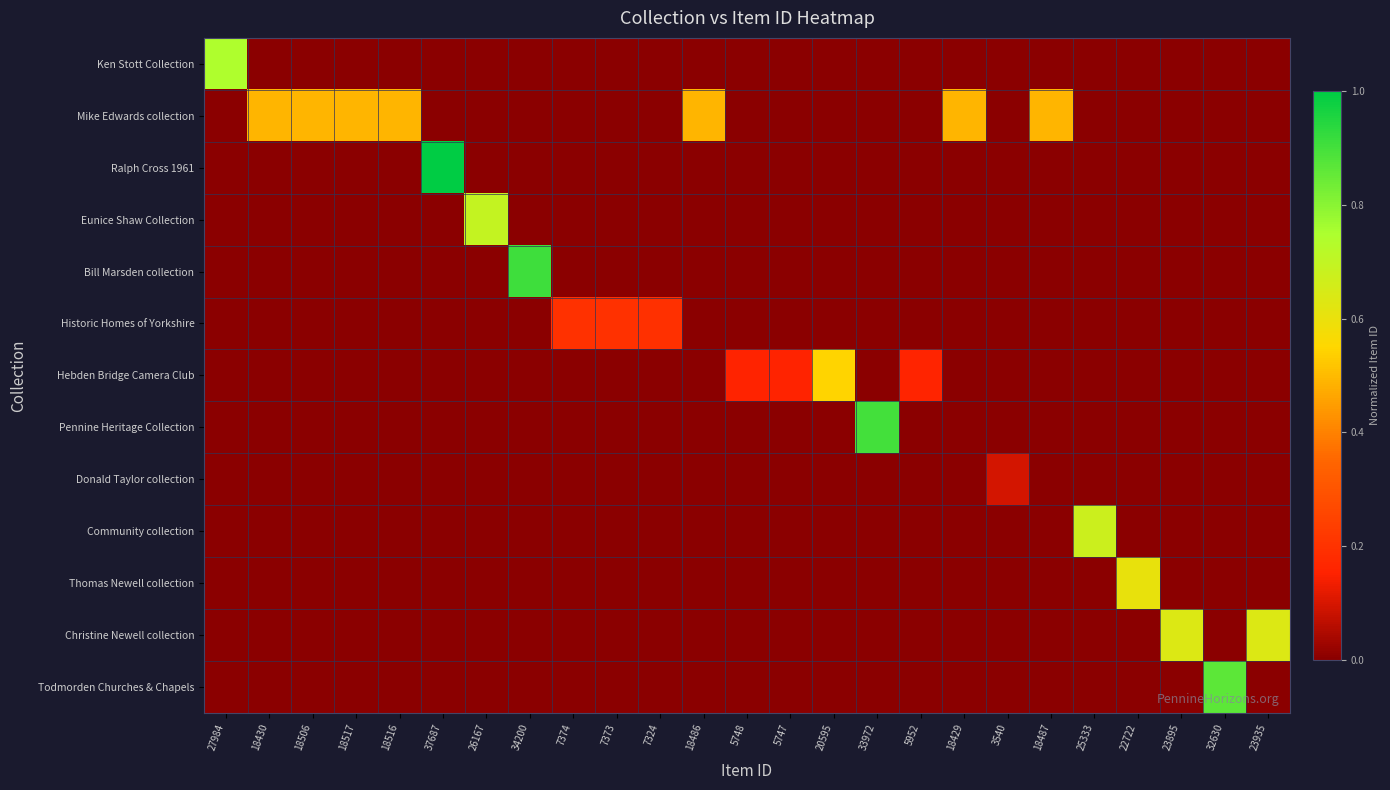

Reading left to right, list all the values displayed in this chart.

Ken Stott Collection: 27984=0.7	18430=0.0	18506=0.0	18517=0.0	18516=0.0	37687=0.0	26167=0.0	34200=0.0	7374=0.0	7373=0.0	7324=0.0	18486=0.0	5748=0.0	5747=0.0	20595=0.0	33972=0.0	5952=0.0	18429=0.0	3540=0.0	18487=0.0	25333=0.0	22722=0.0	23895=0.0	32630=0.0	23935=0.0
Mike Edwards collection: 27984=0.0	18430=0.5	18506=0.5	18517=0.5	18516=0.5	37687=0.0	26167=0.0	34200=0.0	7374=0.0	7373=0.0	7324=0.0	18486=0.5	5748=0.0	5747=0.0	20595=0.0	33972=0.0	5952=0.0	18429=0.5	3540=0.0	18487=0.5	25333=0.0	22722=0.0	23895=0.0	32630=0.0	23935=0.0
Ralph Cross 1961: 27984=0.0	18430=0.0	18506=0.0	18517=0.0	18516=0.0	37687=1.0	26167=0.0	34200=0.0	7374=0.0	7373=0.0	7324=0.0	18486=0.0	5748=0.0	5747=0.0	20595=0.0	33972=0.0	5952=0.0	18429=0.0	3540=0.0	18487=0.0	25333=0.0	22722=0.0	23895=0.0	32630=0.0	23935=0.0
Eunice Shaw Collection: 27984=0.0	18430=0.0	18506=0.0	18517=0.0	18516=0.0	37687=0.0	26167=0.7	34200=0.0	7374=0.0	7373=0.0	7324=0.0	18486=0.0	5748=0.0	5747=0.0	20595=0.0	33972=0.0	5952=0.0	18429=0.0	3540=0.0	18487=0.0	25333=0.0	22722=0.0	23895=0.0	32630=0.0	23935=0.0
Bill Marsden collection: 27984=0.0	18430=0.0	18506=0.0	18517=0.0	18516=0.0	37687=0.0	26167=0.0	34200=0.9	7374=0.0	7373=0.0	7324=0.0	18486=0.0	5748=0.0	5747=0.0	20595=0.0	33972=0.0	5952=0.0	18429=0.0	3540=0.0	18487=0.0	25333=0.0	22722=0.0	23895=0.0	32630=0.0	23935=0.0
Historic Homes of Yorkshire: 27984=0.0	18430=0.0	18506=0.0	18517=0.0	18516=0.0	37687=0.0	26167=0.0	34200=0.0	7374=0.2	7373=0.2	7324=0.2	18486=0.0	5748=0.0	5747=0.0	20595=0.0	33972=0.0	5952=0.0	18429=0.0	3540=0.0	18487=0.0	25333=0.0	22722=0.0	23895=0.0	32630=0.0	23935=0.0
Hebden Bridge Camera Club: 27984=0.0	18430=0.0	18506=0.0	18517=0.0	18516=0.0	37687=0.0	26167=0.0	34200=0.0	7374=0.0	7373=0.0	7324=0.0	18486=0.0	5748=0.2	5747=0.2	20595=0.5	33972=0.0	5952=0.2	18429=0.0	3540=0.0	18487=0.0	25333=0.0	22722=0.0	23895=0.0	32630=0.0	23935=0.0
Pennine Heritage Collection: 27984=0.0	18430=0.0	18506=0.0	18517=0.0	18516=0.0	37687=0.0	26167=0.0	34200=0.0	7374=0.0	7373=0.0	7324=0.0	18486=0.0	5748=0.0	5747=0.0	20595=0.0	33972=0.9	5952=0.0	18429=0.0	3540=0.0	18487=0.0	25333=0.0	22722=0.0	23895=0.0	32630=0.0	23935=0.0
Donald Taylor collection: 27984=0.0	18430=0.0	18506=0.0	18517=0.0	18516=0.0	37687=0.0	26167=0.0	34200=0.0	7374=0.0	7373=0.0	7324=0.0	18486=0.0	5748=0.0	5747=0.0	20595=0.0	33972=0.0	5952=0.0	18429=0.0	3540=0.1	18487=0.0	25333=0.0	22722=0.0	23895=0.0	32630=0.0	23935=0.0
Community collection: 27984=0.0	18430=0.0	18506=0.0	18517=0.0	18516=0.0	37687=0.0	26167=0.0	34200=0.0	7374=0.0	7373=0.0	7324=0.0	18486=0.0	5748=0.0	5747=0.0	20595=0.0	33972=0.0	5952=0.0	18429=0.0	3540=0.0	18487=0.0	25333=0.7	22722=0.0	23895=0.0	32630=0.0	23935=0.0
Thomas Newell collection: 27984=0.0	18430=0.0	18506=0.0	18517=0.0	18516=0.0	37687=0.0	26167=0.0	34200=0.0	7374=0.0	7373=0.0	7324=0.0	18486=0.0	5748=0.0	5747=0.0	20595=0.0	33972=0.0	5952=0.0	18429=0.0	3540=0.0	18487=0.0	25333=0.0	22722=0.6	23895=0.0	32630=0.0	23935=0.0
Christine Newell collection: 27984=0.0	18430=0.0	18506=0.0	18517=0.0	18516=0.0	37687=0.0	26167=0.0	34200=0.0	7374=0.0	7373=0.0	7324=0.0	18486=0.0	5748=0.0	5747=0.0	20595=0.0	33972=0.0	5952=0.0	18429=0.0	3540=0.0	18487=0.0	25333=0.0	22722=0.0	23895=0.6	32630=0.0	23935=0.6
Todmorden Churches & Chapels: 27984=0.0	18430=0.0	18506=0.0	18517=0.0	18516=0.0	37687=0.0	26167=0.0	34200=0.0	7374=0.0	7373=0.0	7324=0.0	18486=0.0	5748=0.0	5747=0.0	20595=0.0	33972=0.0	5952=0.0	18429=0.0	3540=0.0	18487=0.0	25333=0.0	22722=0.0	23895=0.0	32630=0.9	23935=0.0